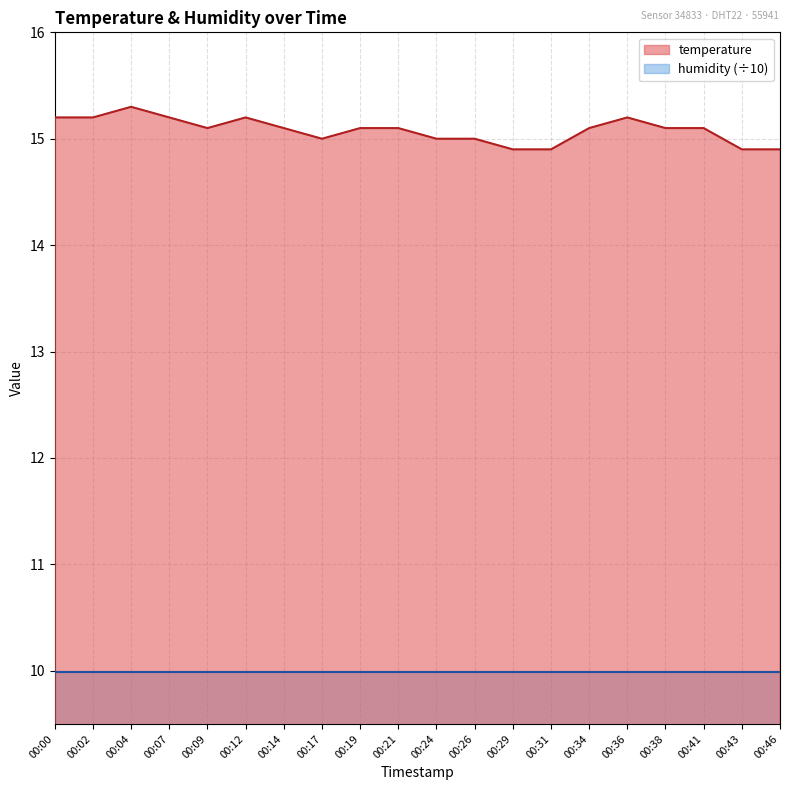

What is the change in value from 00:26 to 00:29?

-0.1